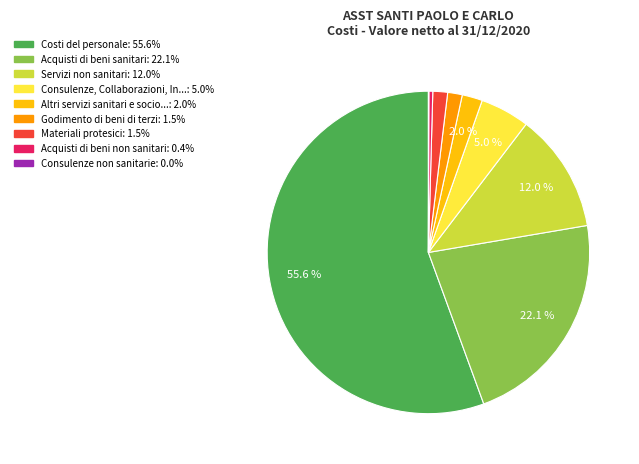

Is there any slice that represents more than half of the pie?

Yes